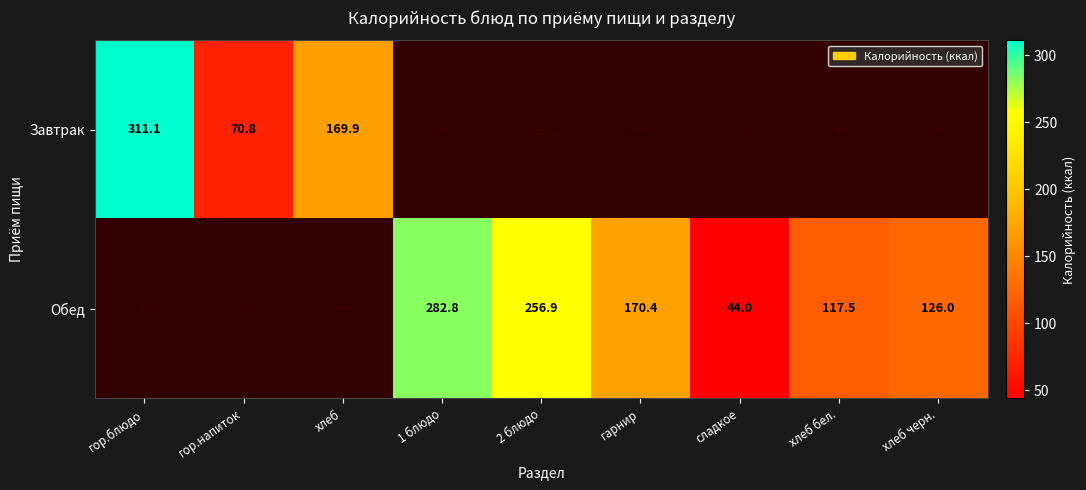

The Обед series shows 256.9 at 2 блюдо. True or false?

True